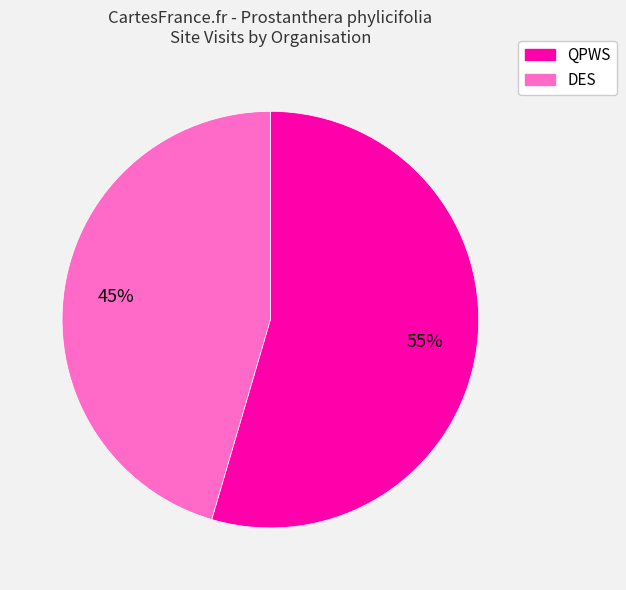

To the nearest percent, what is the average slice percentage?

50%